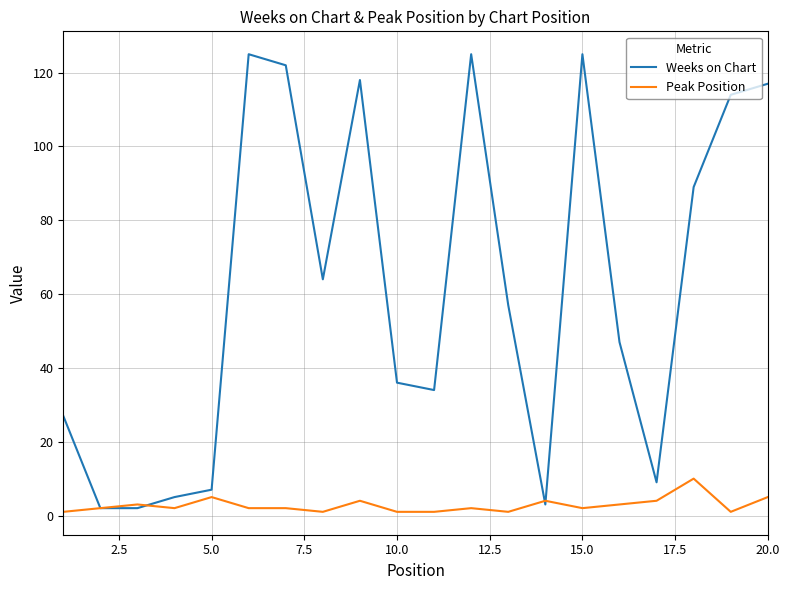

What is the maximum value shown in the chart?

125